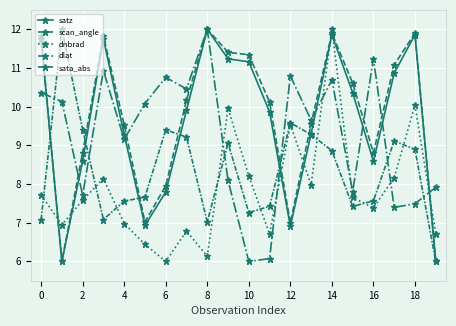

How many interior local valleys does the dnbrad series have?

6